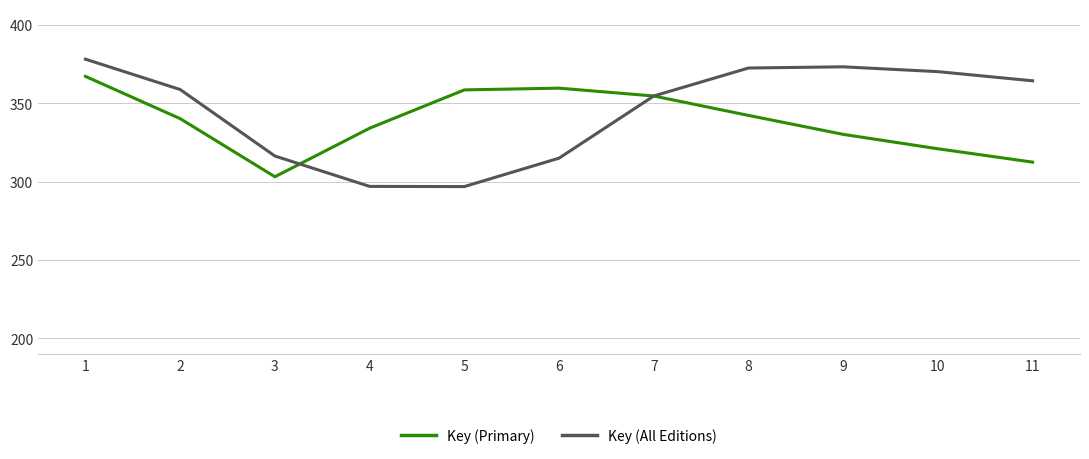

At 3, list the series in order from largest to smallest.

Key (All Editions), Key (Primary)